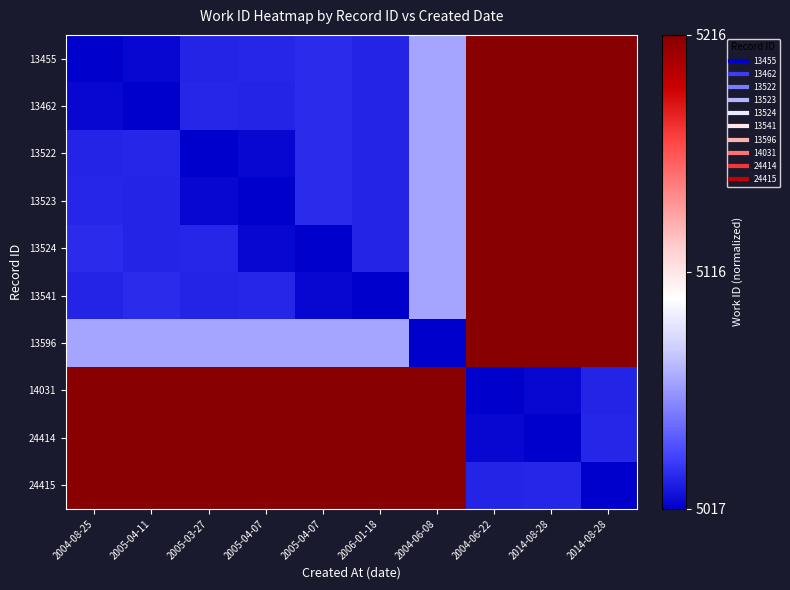

At how many categories does at least one series exceed 0?

10